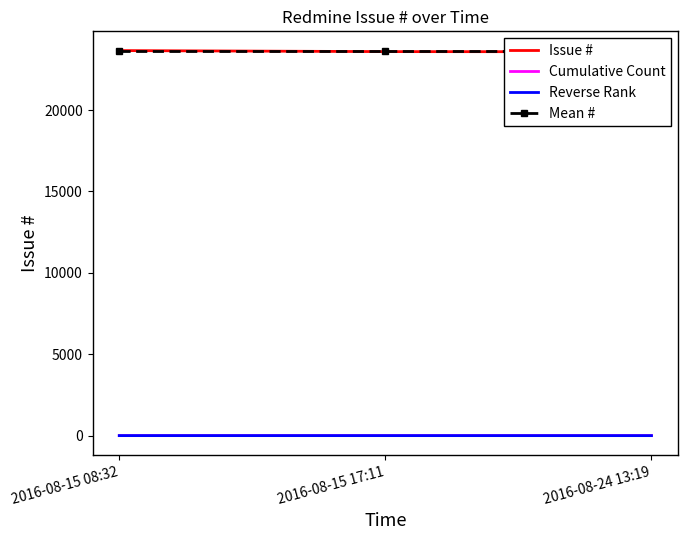

Is it true that Cumulative Count equals 2.0 at 2016-08-15 17:11?

True